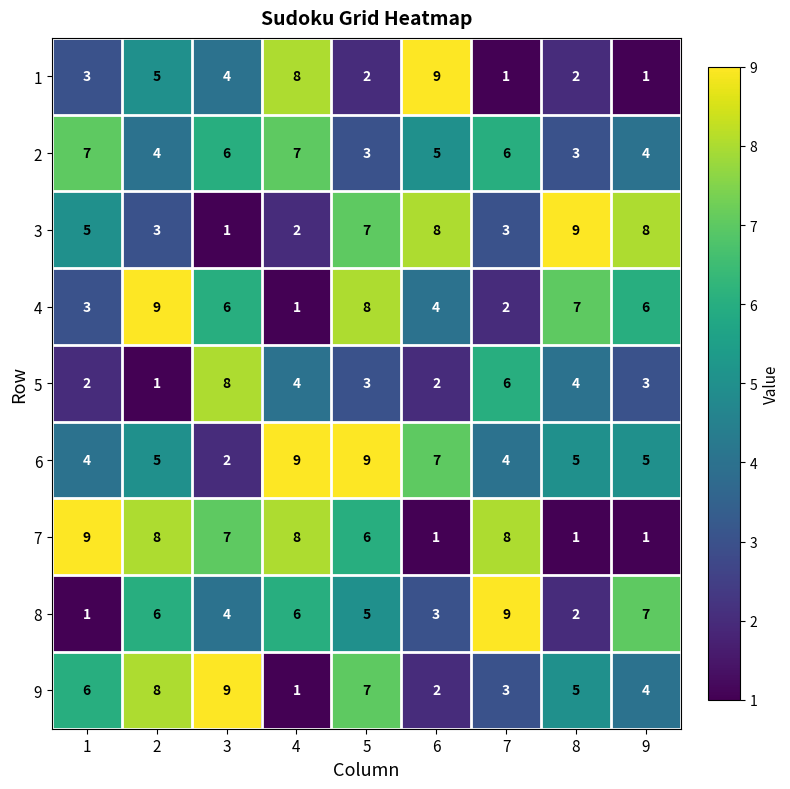

At which category is the sum across all series the highest?

5